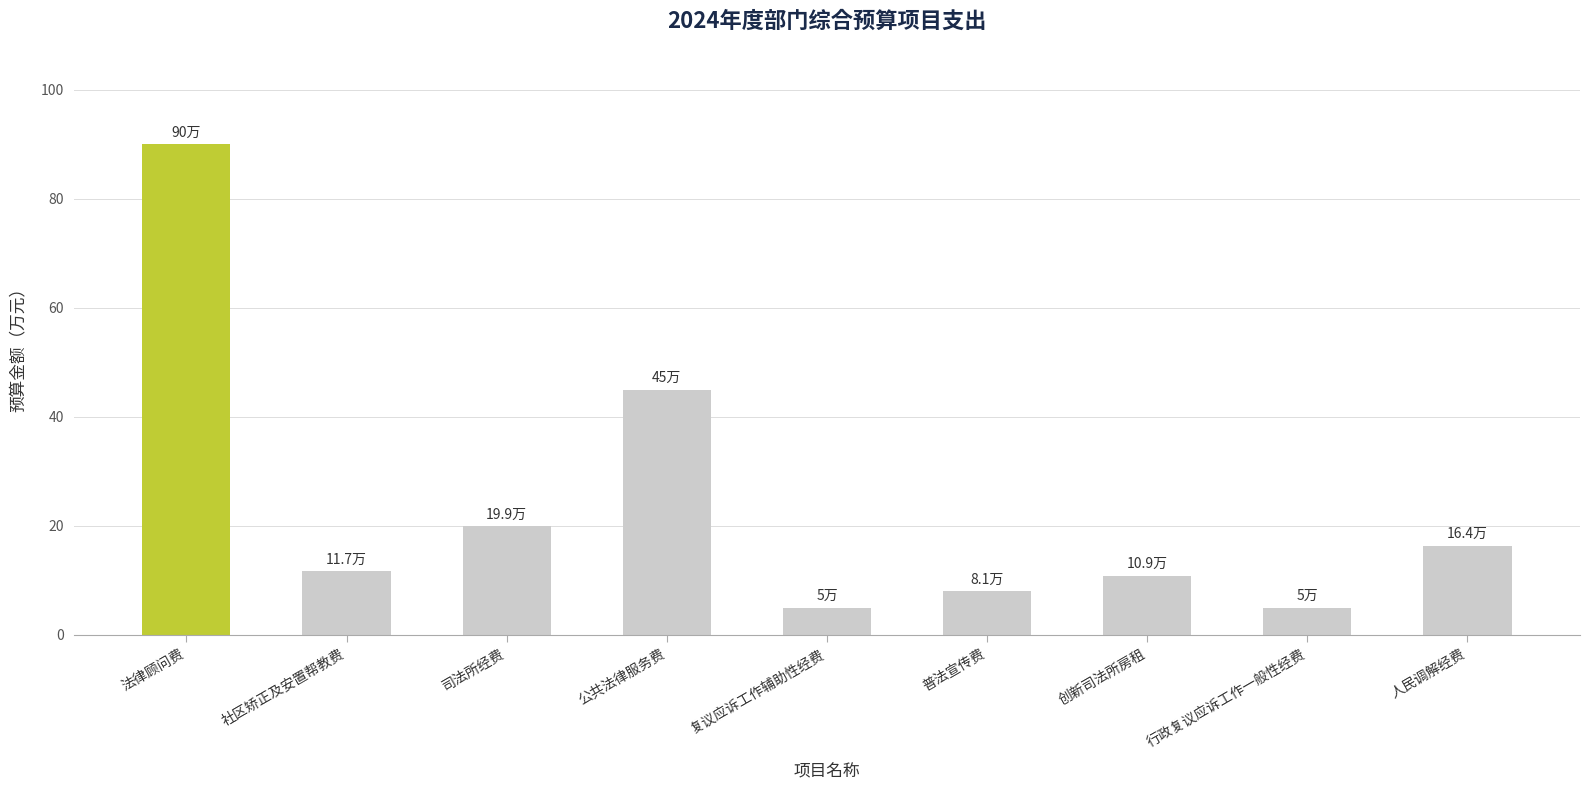

What is the approximate value at 社区矫正及安置帮教费?

11.7